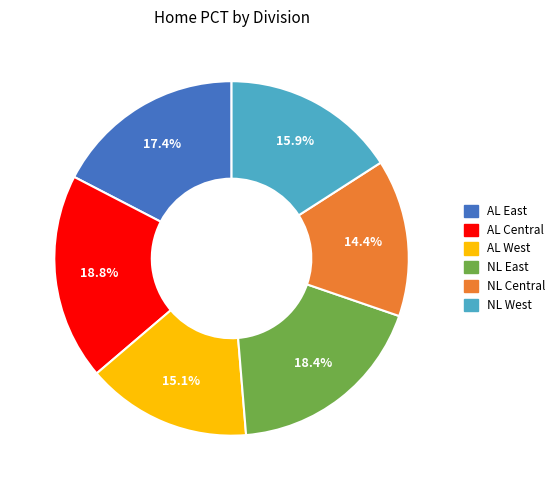

Count the number of slices in the pie.

6